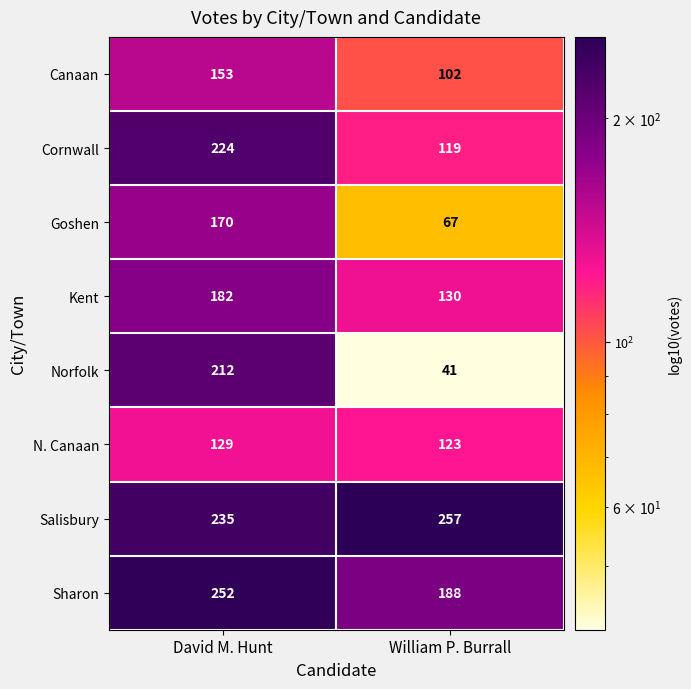

At how many categories does at least one series exceed 203?

2